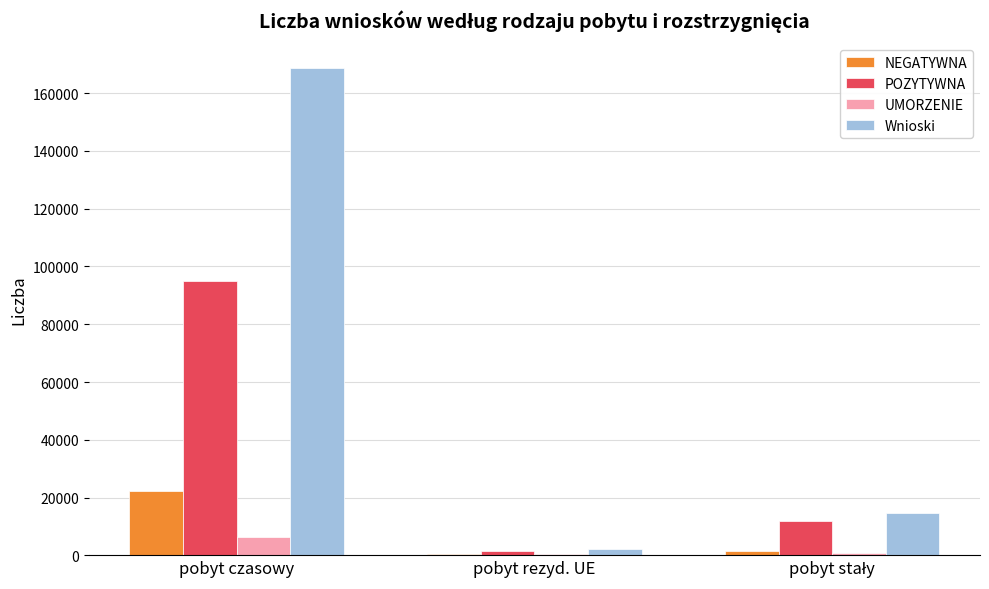

True or false: Wnioski has a value of 231993 at pobyt czasowy.

False